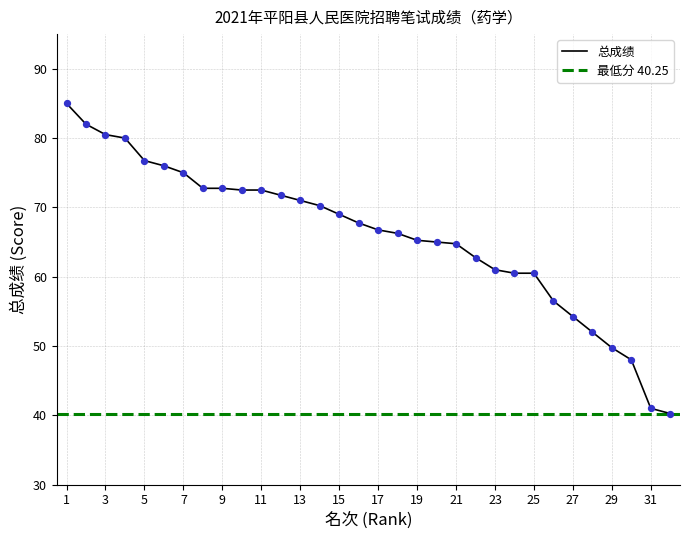

Approximately how many times larger is the value at 15 compared to 3?

0.9